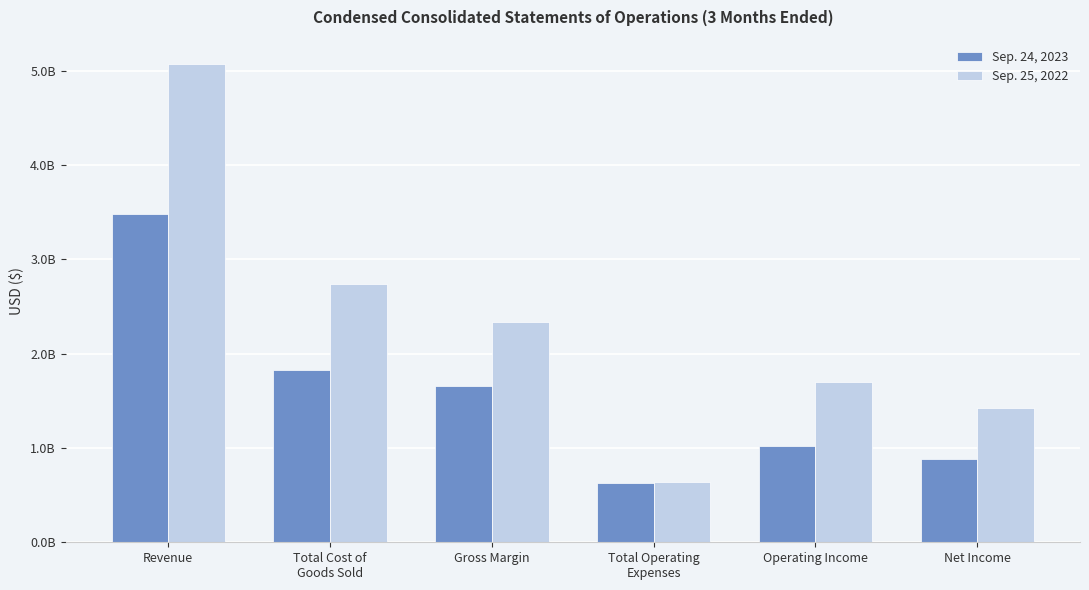

Are the bars grouped side by side (vs. stacked)?

Yes